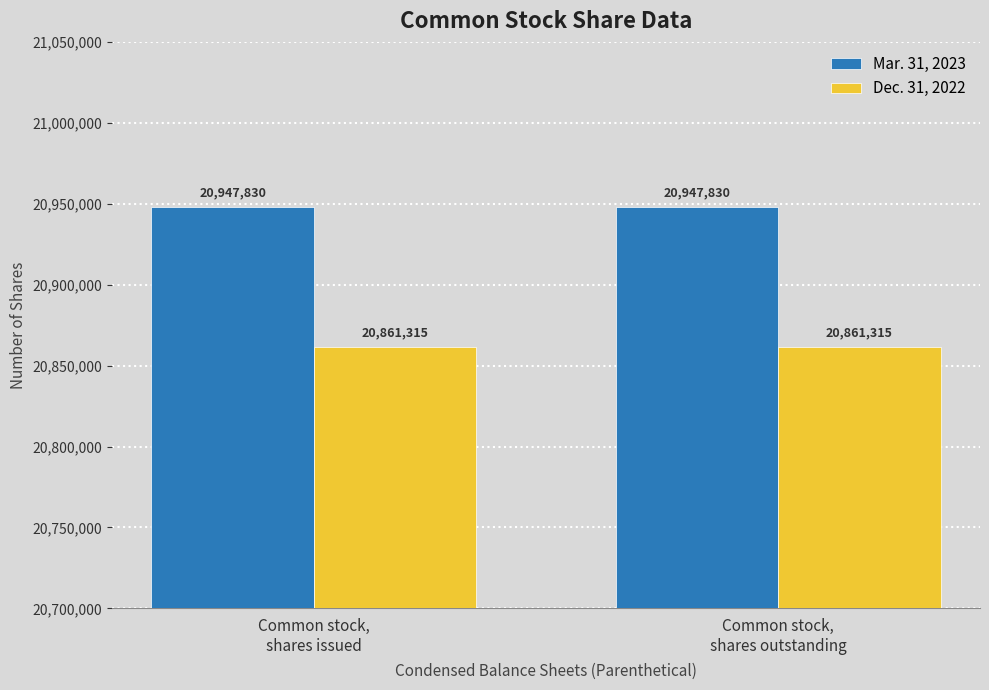

What is the label of the 1st bar from the right?

Common stock,
shares outstanding